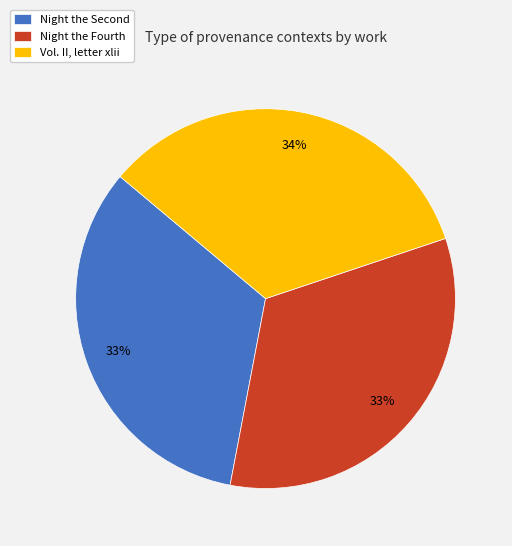

What percentage is the Night the Fourth slice, to the nearest percent?

33%